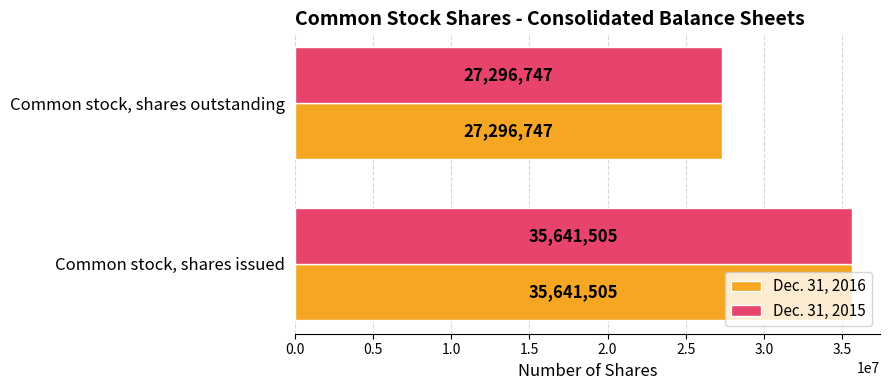

List the labels in order of Dec. 31, 2015 value, largest first.

Common stock, shares issued, Common stock, shares outstanding